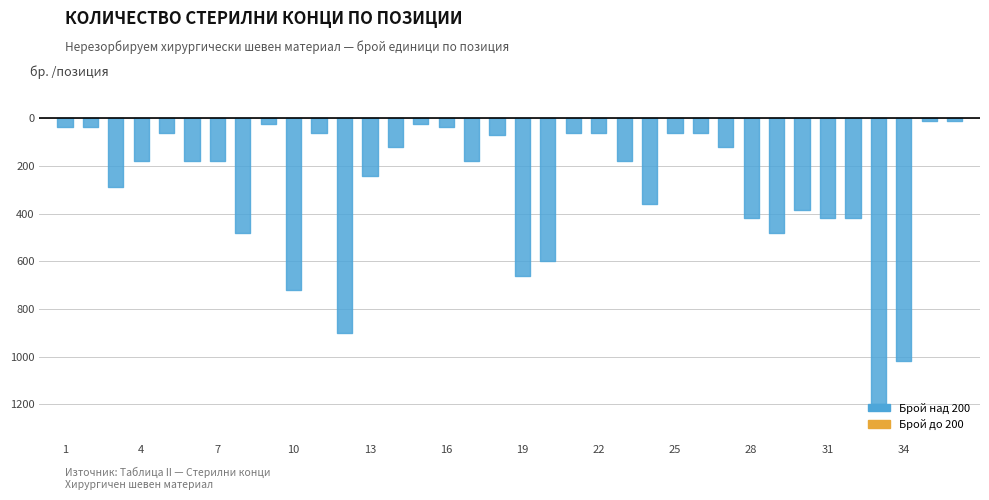

What is the difference between the values at 1 and 30?

348